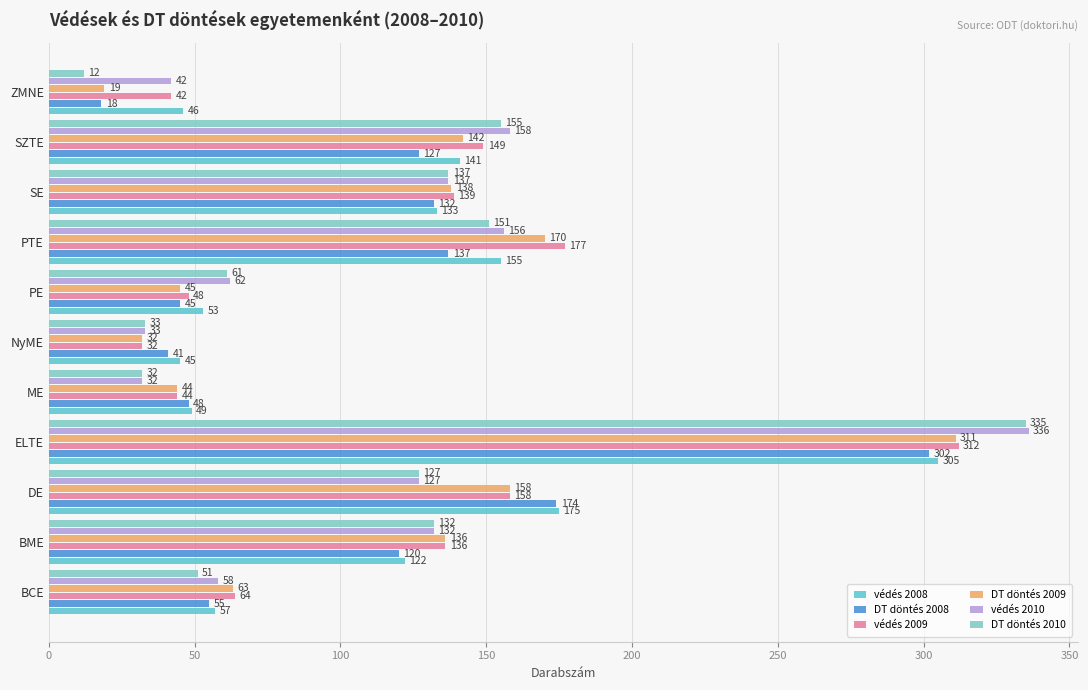

Which series has the largest total across all categories?

védés 2009